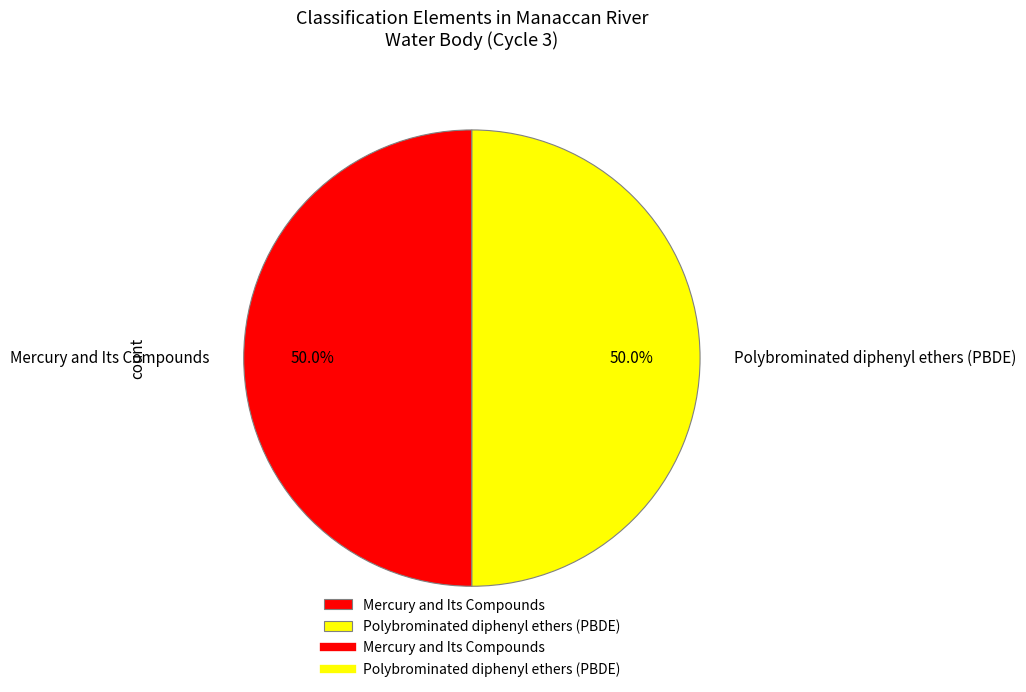

How much of the chart is everything except Mercury and Its Compounds?

50.0%